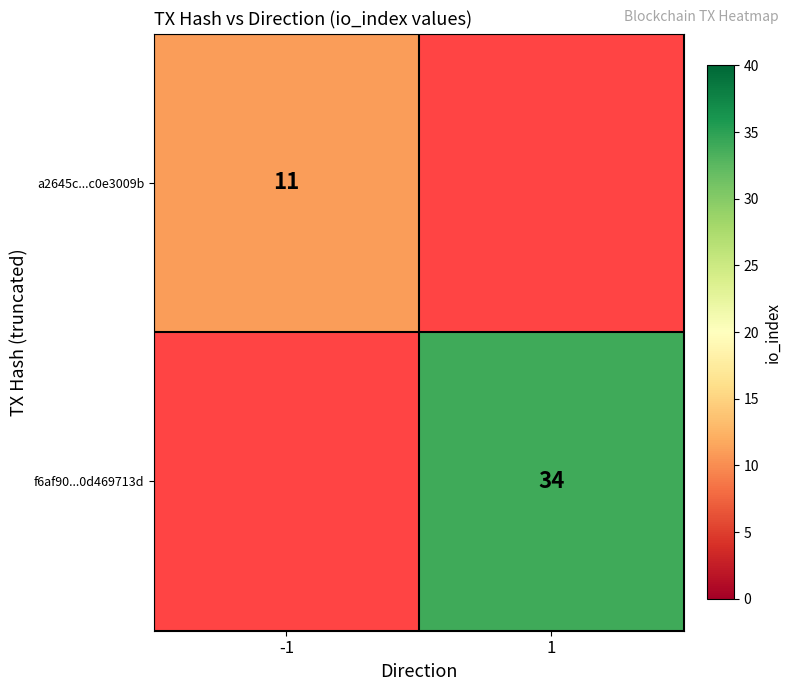

The a2645c...c0e3009b series shows 6 at -1. True or false?

False